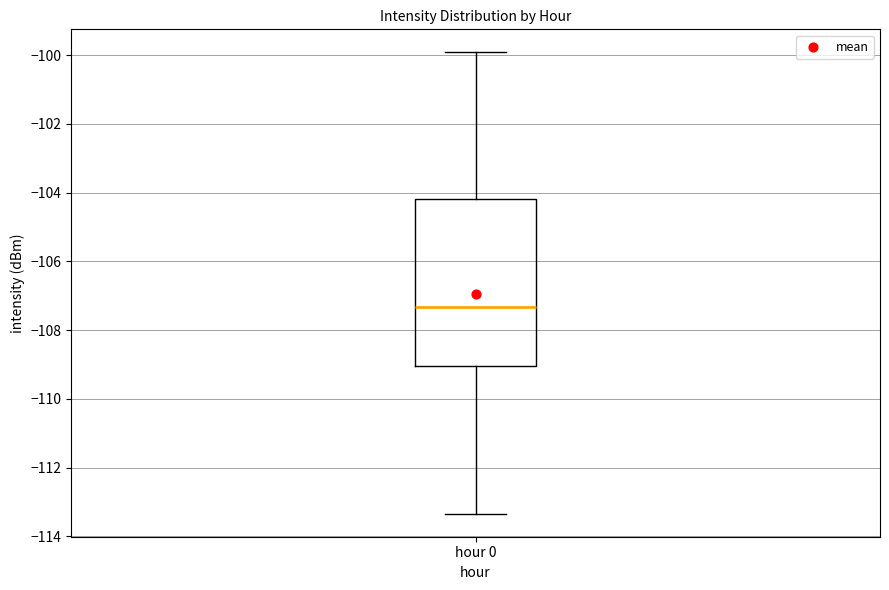

Transcribe this box plot: give where the median line is, the range the box spans, and where the two whiskers end, as read against the y-axis. The values are not printed on the chart, so give them approximately, as read against the axis.

median -107.4, box -109.0 to -104.2, whiskers -113.4 to -100.0